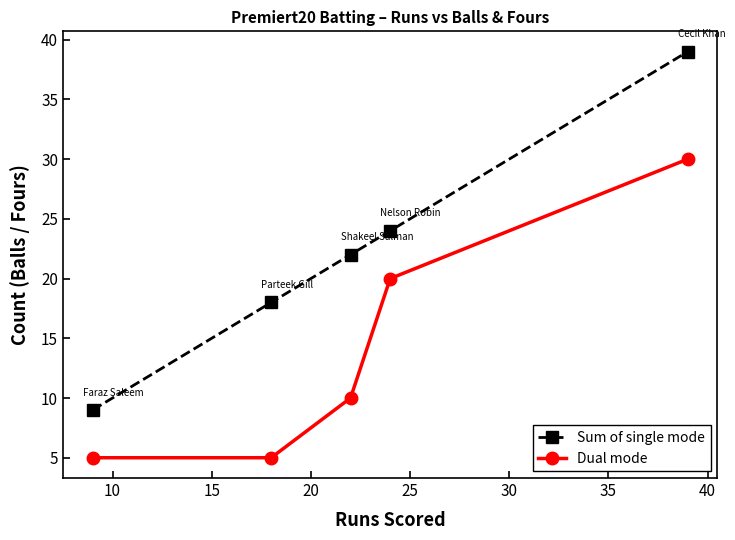

What is the highest value of the Sum of single mode series?

39